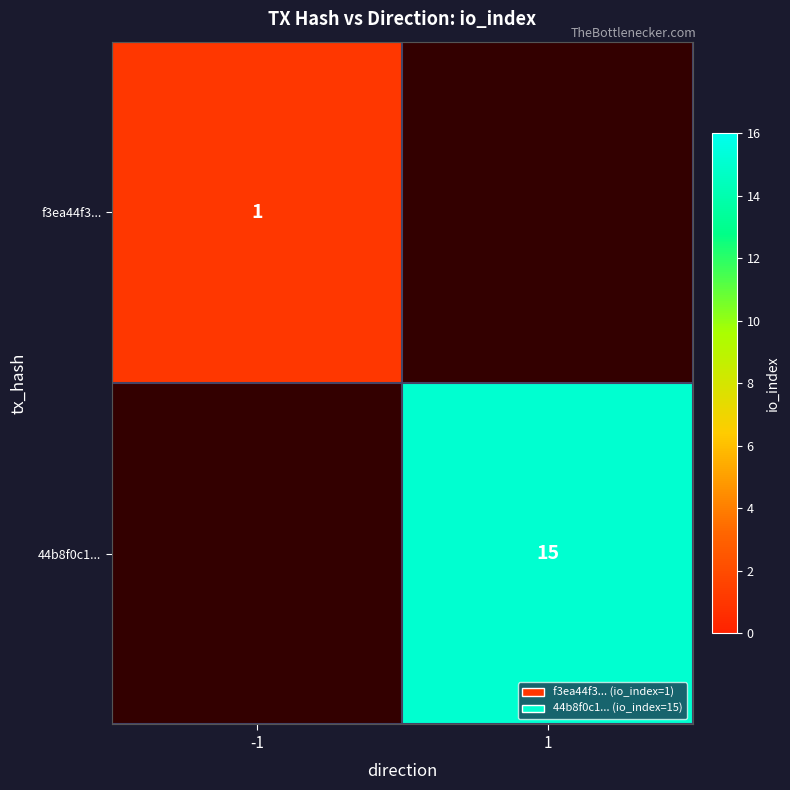

The value of f3ea44f3... at -1 is 1. True or false?

True